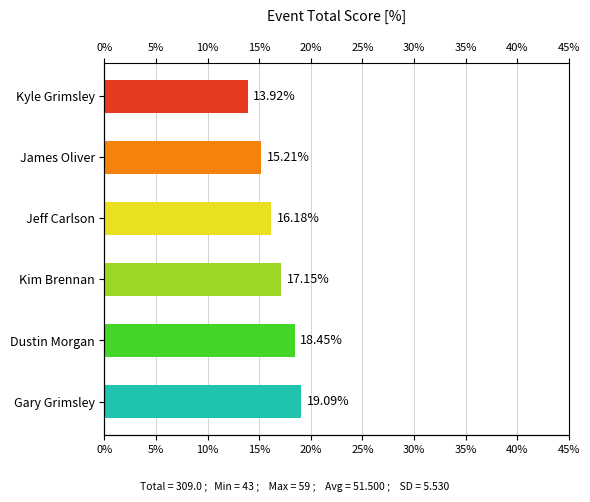

How many data points are less than 17?

3